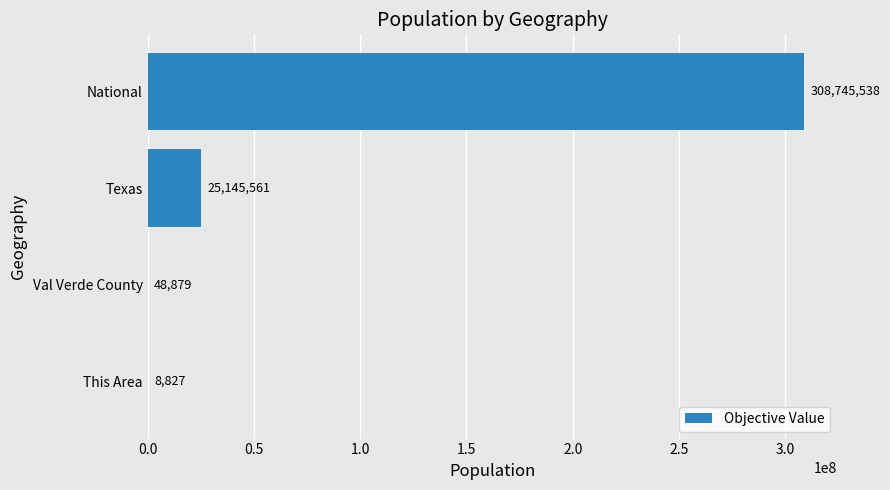

What is the average value?

83487201